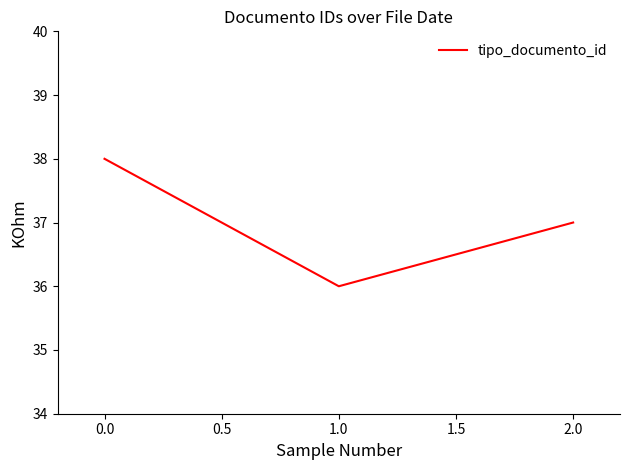

Approximately how many times larger is the value at 1.0 compared to 2.0?

1.0